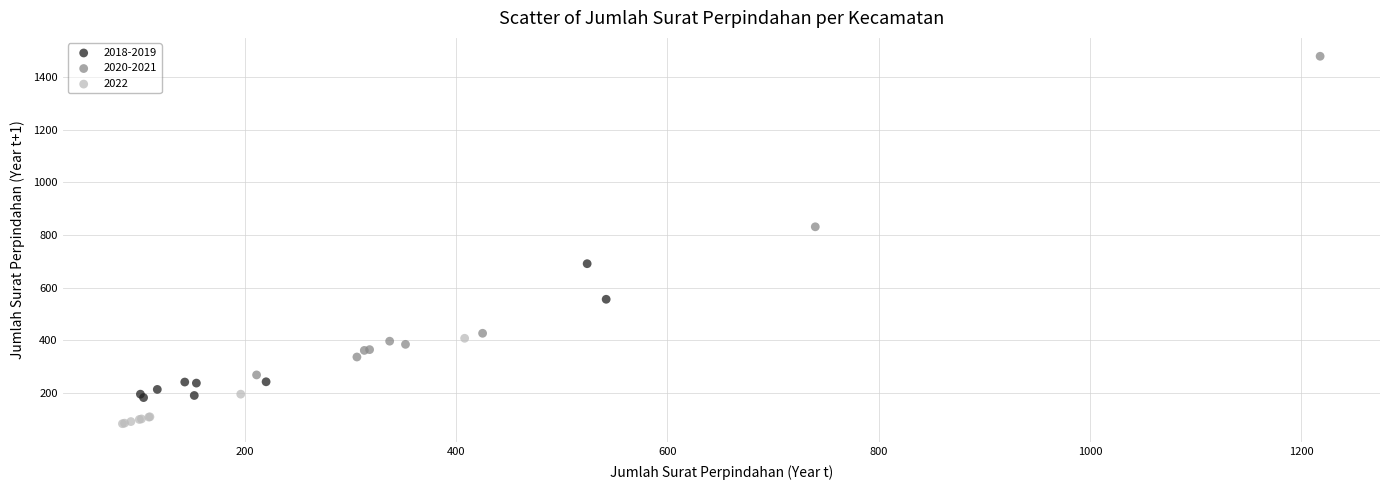

Which series reaches the minimum Y coordinate?

2022